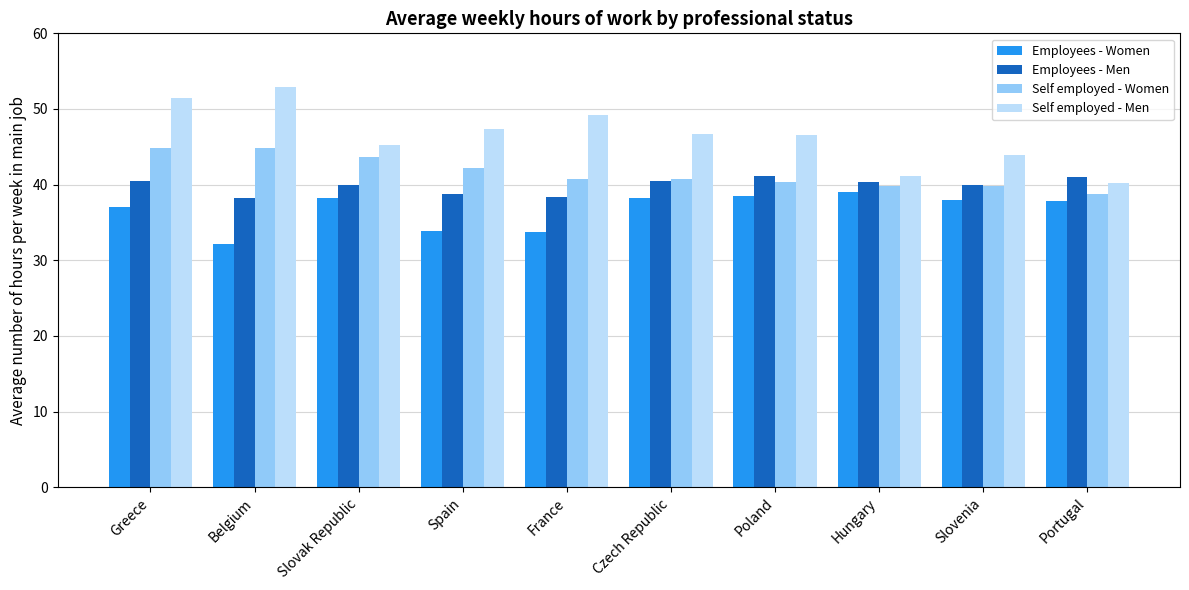

The Employees - Women series shows 55.1 at Czech Republic. True or false?

False